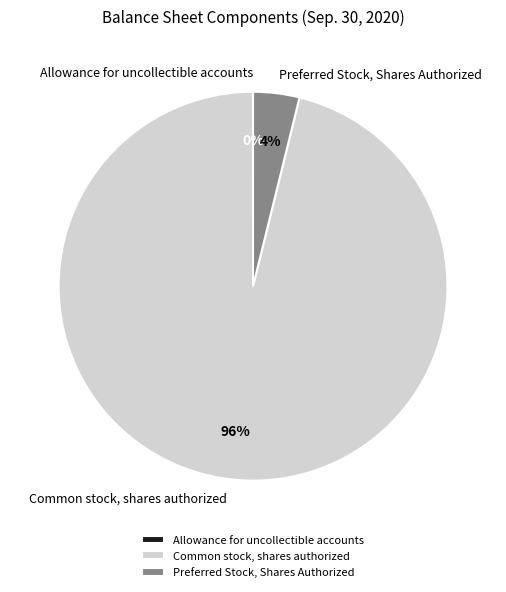

What percentage is the Preferred Stock, Shares Authorized slice, to the nearest percent?

4%